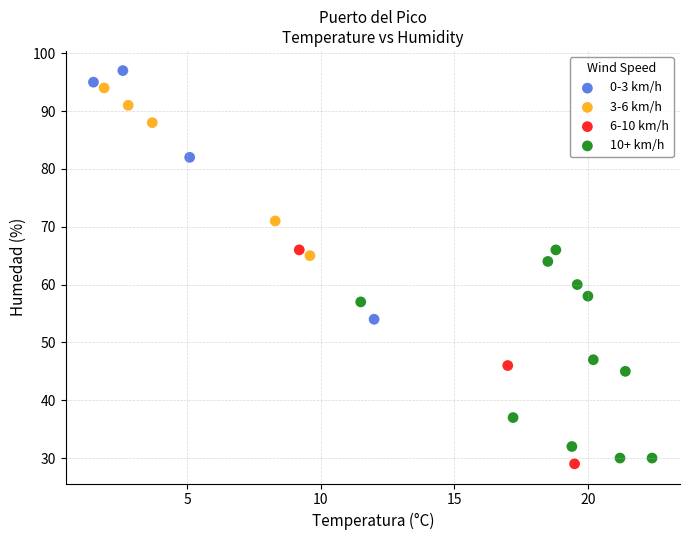

Which series contains the lowest Y value?

6-10 km/h